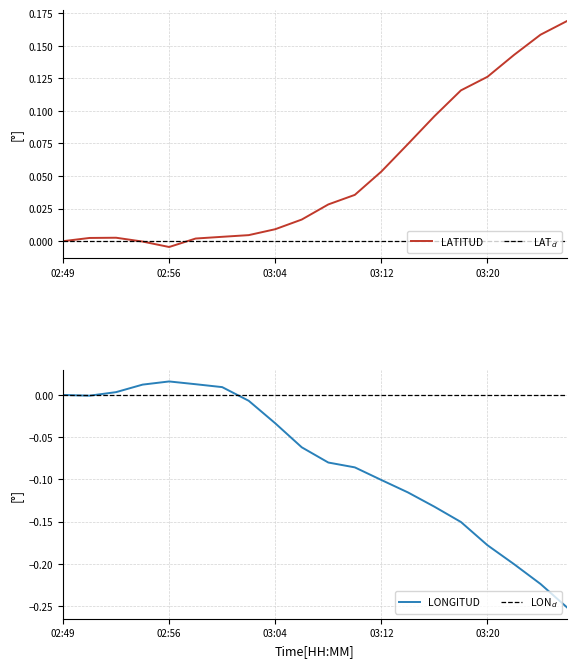

Where is the first local maximum for LONGITUD?

02:56